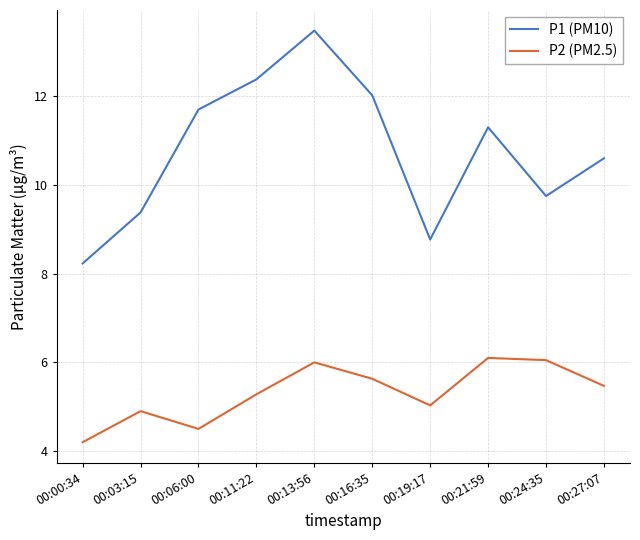

At which label does P1 (PM10) first exceed 11?

00:06:00